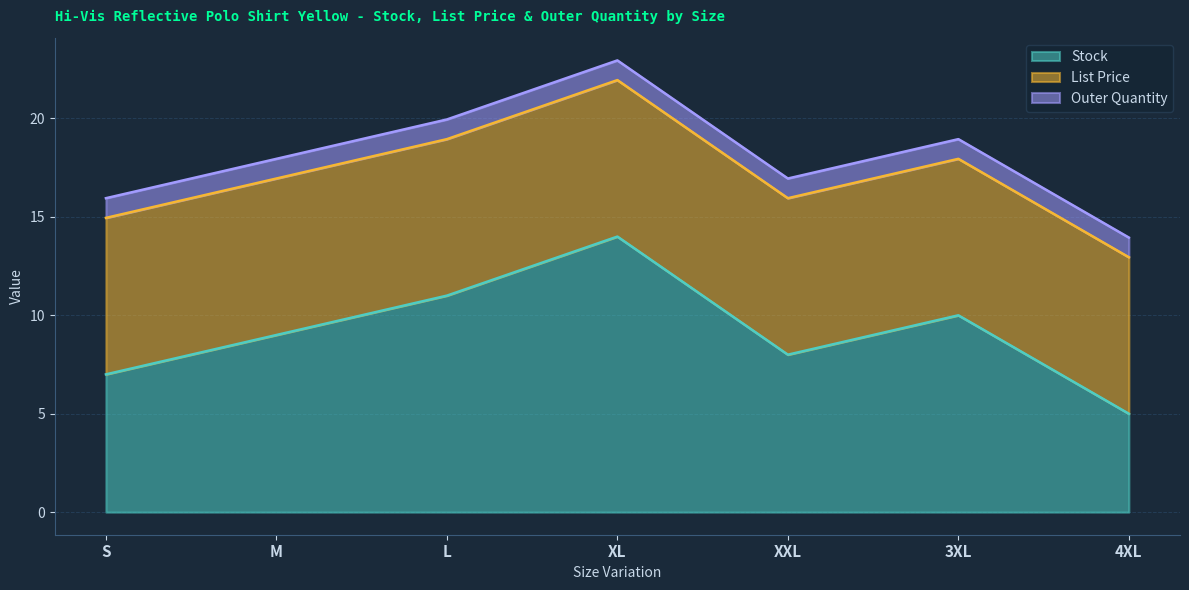

What is the minimum value shown in the chart?

1.0